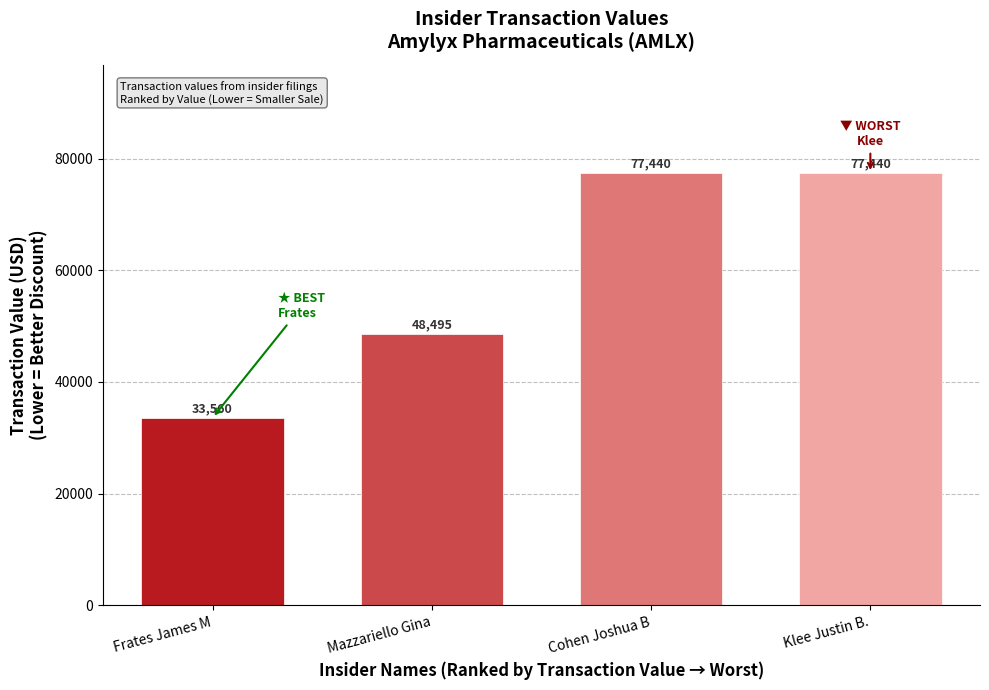

Reading left to right, extract all data points from this chart.

33560	48495	77440	77440